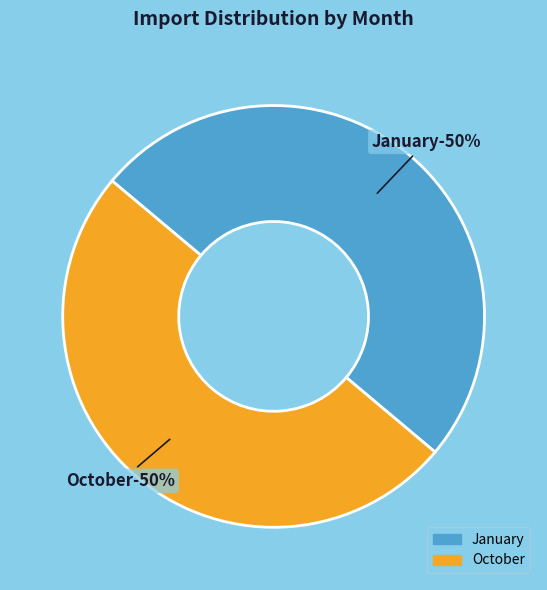

Is it true that January is 58% of the pie?

False